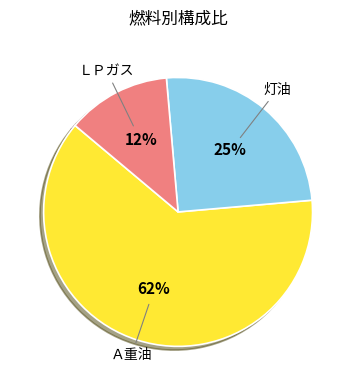

Count the number of slices in the pie.

3